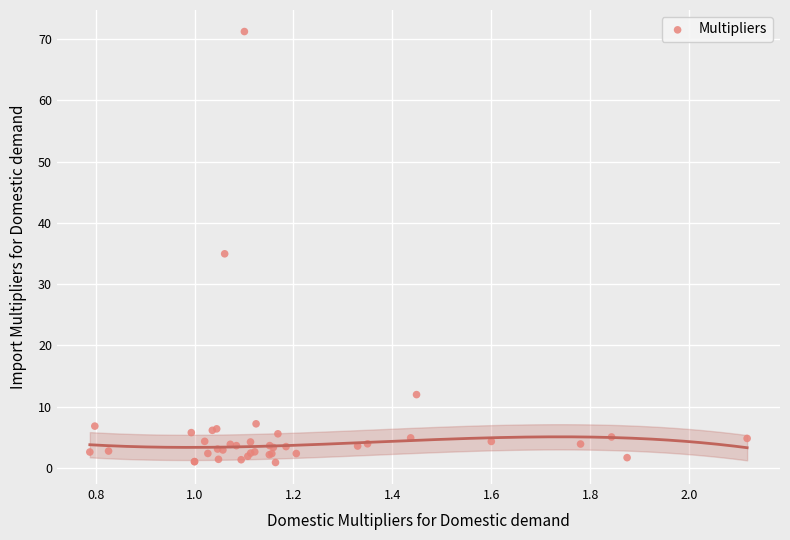

What Y value in the scatter plot is closest to 36?

34.9